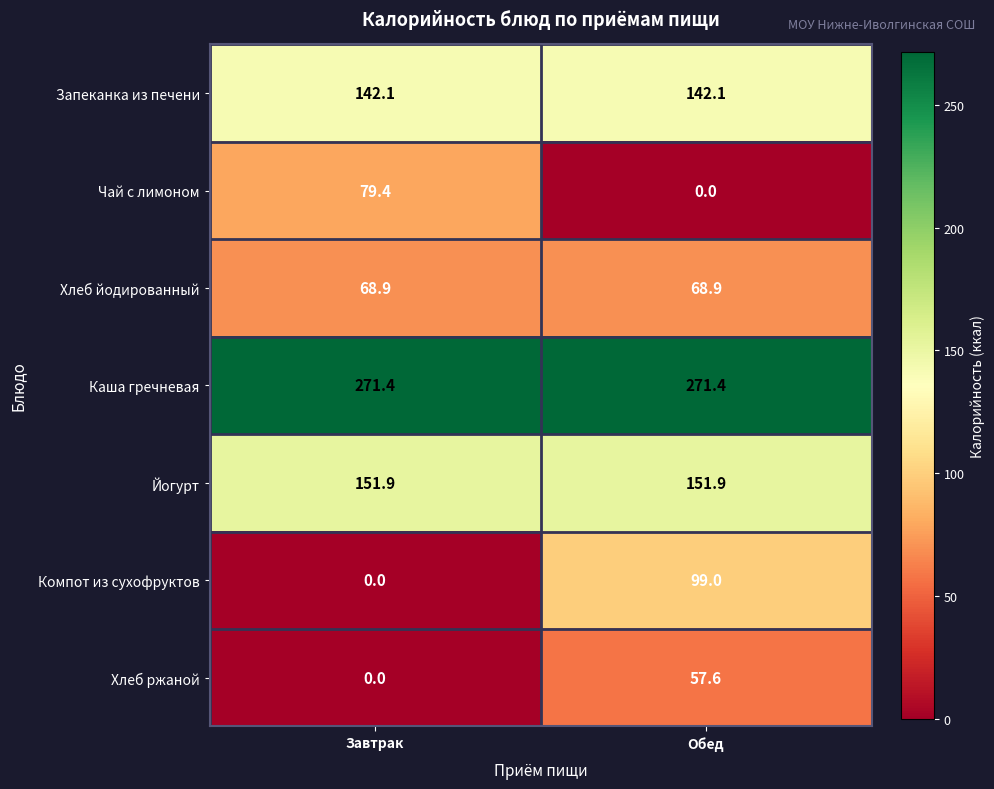

Reading left to right, list all the values displayed in this chart.

Запеканка из печени: Завтрак=142.1	Обед=142.1
Чай с лимоном: Завтрак=79.4	Обед=0.0
Хлеб йодированный: Завтрак=68.9	Обед=68.9
Каша гречневая: Завтрак=271.4	Обед=271.4
Йогурт: Завтрак=151.9	Обед=151.9
Компот из сухофруктов: Завтрак=0.0	Обед=99.0
Хлеб ржаной: Завтрак=0.0	Обед=57.6